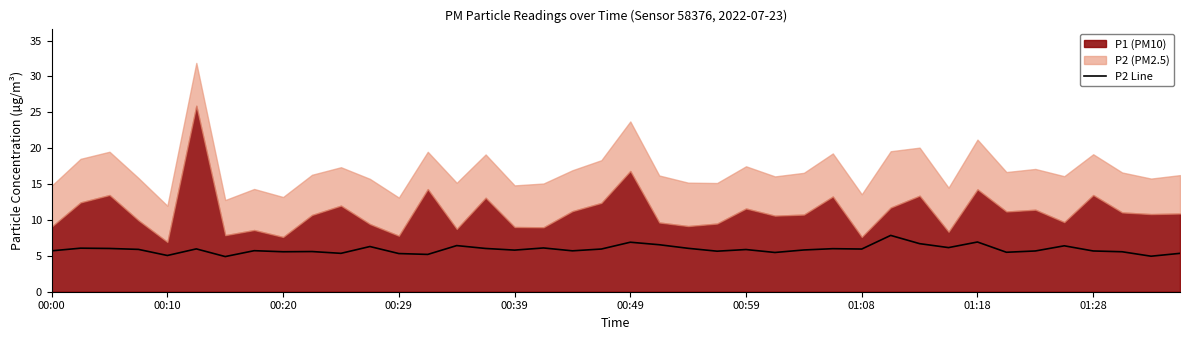

What is the minimum value for P2 Line?

4.9